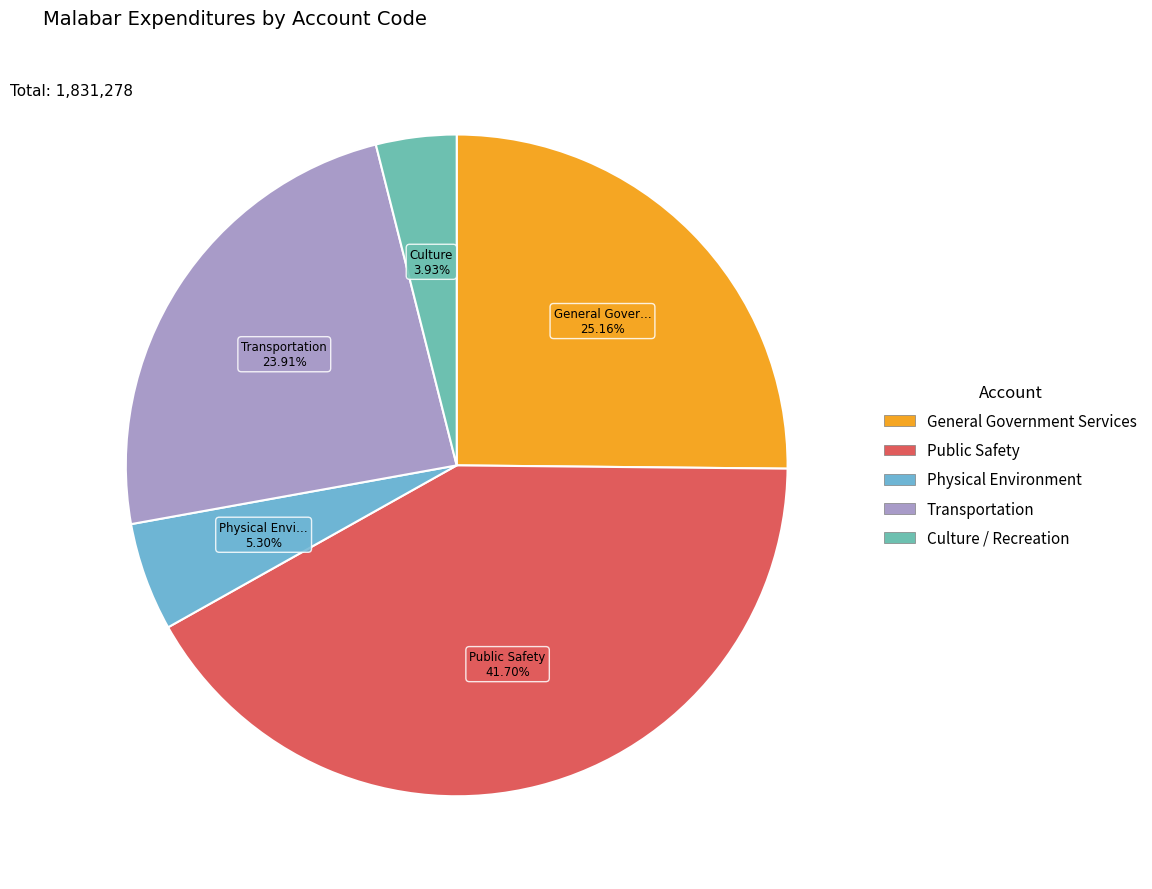

The Public Safety slice represents 31% of the pie. True or false?

False